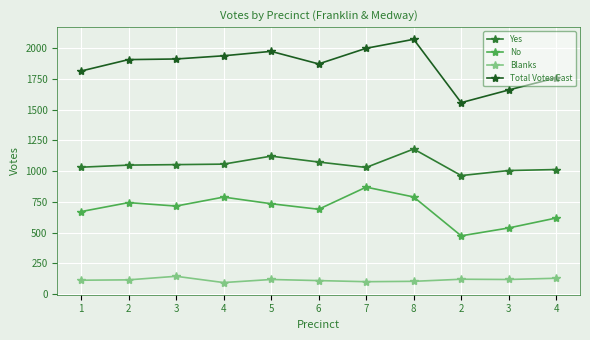

List the series in order of their overall mean, lowest first.

Blanks, No, Yes, Total Votes Cast